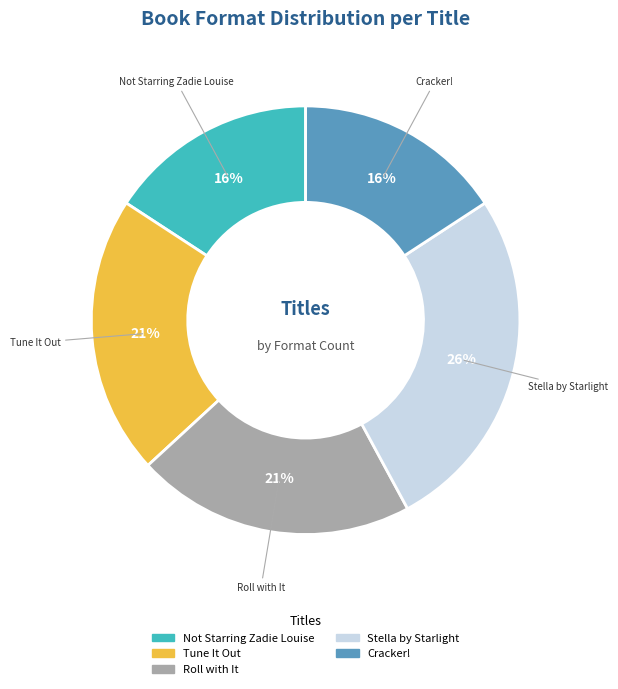

How many segments does this pie chart have?

5